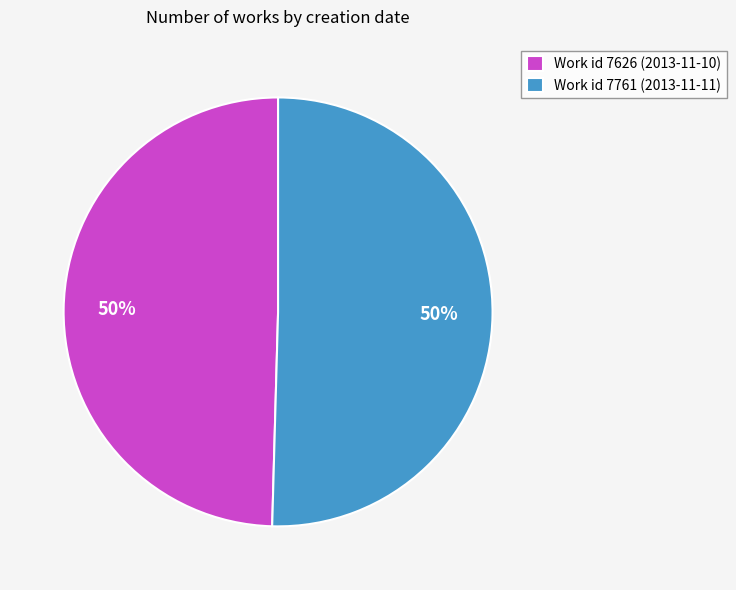

Is the sum of Work id 7761 (2013-11-11) and Work id 7626 (2013-11-10) greater than half?

Yes